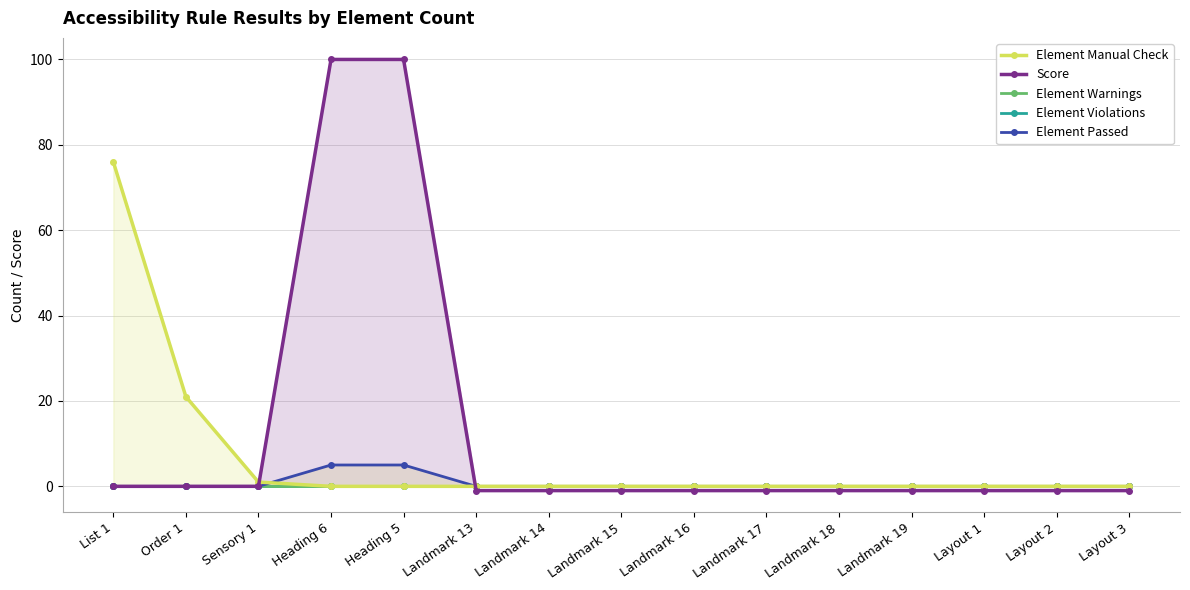

True or false: Element Passed has more than 1 interior local peaks.

False